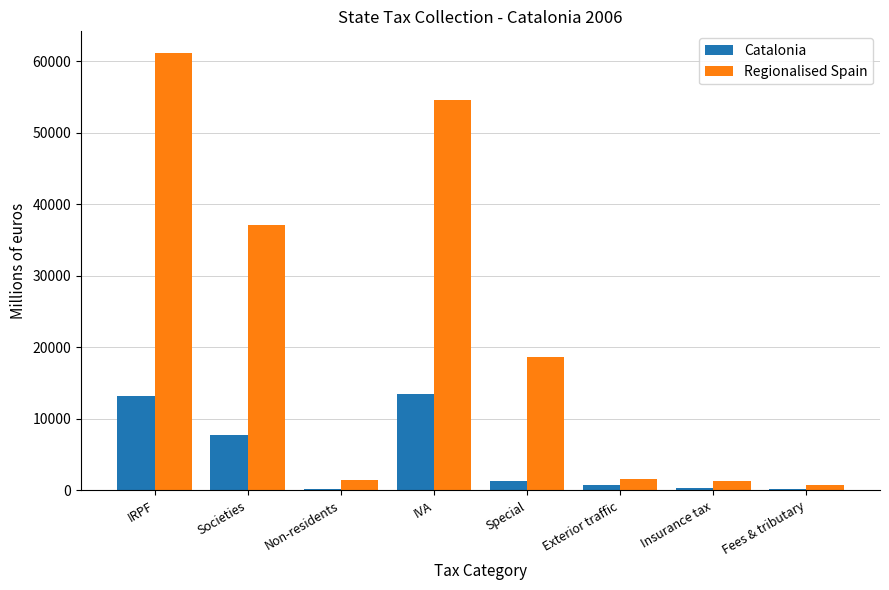

Where is Catalonia nearest to the value 6803?

Societies